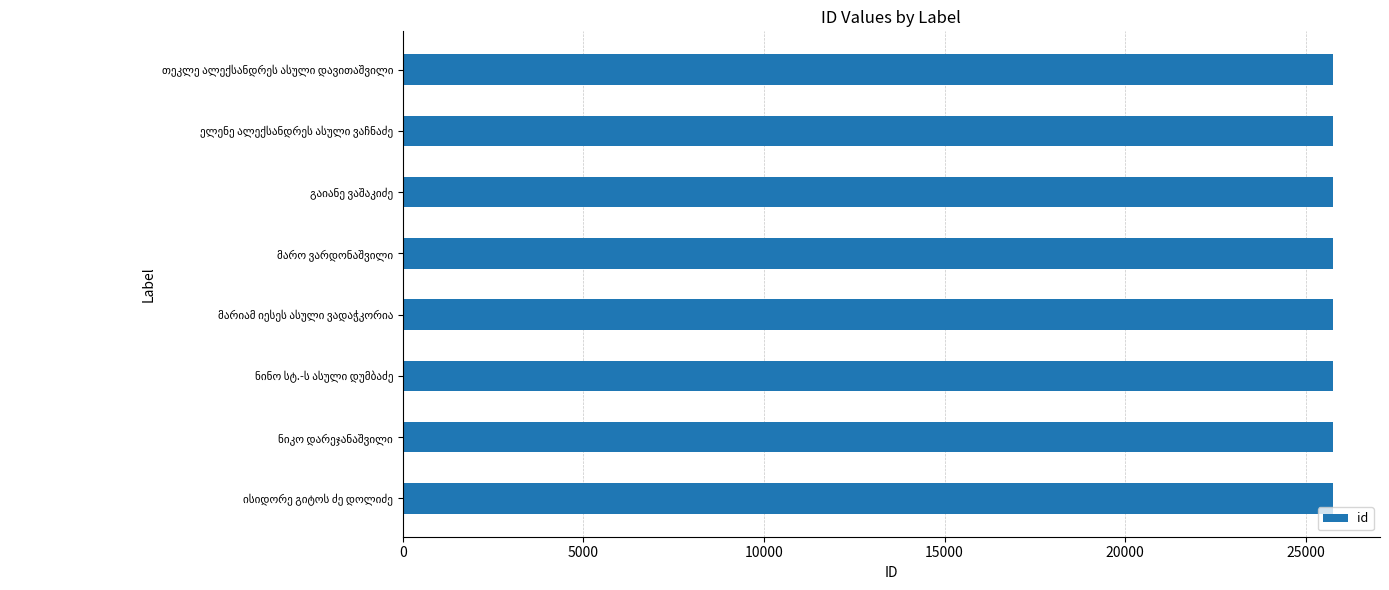

Are the bars grouped side by side (vs. stacked)?

No